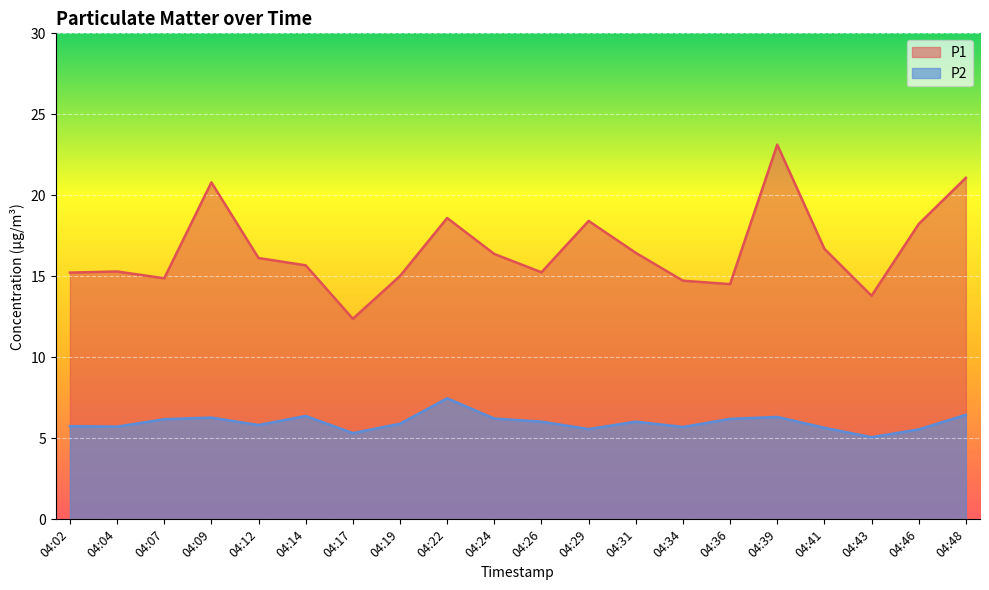

The P1 series shows 18.4 at 04:29. True or false?

True